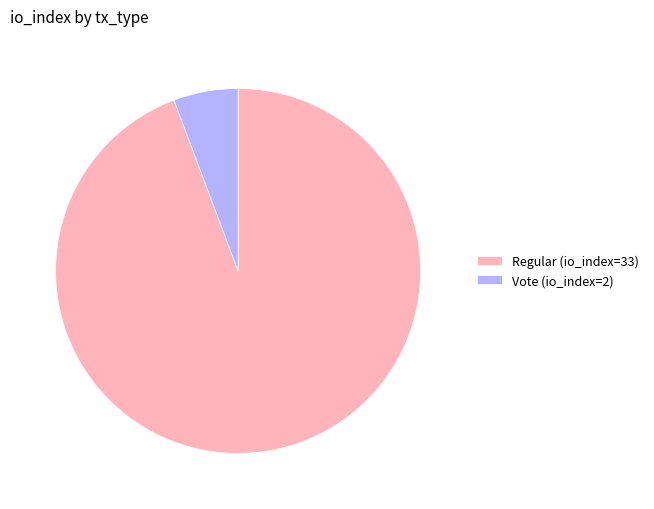

Is it true that Vote (io_index=2) is 1% of the pie?

False